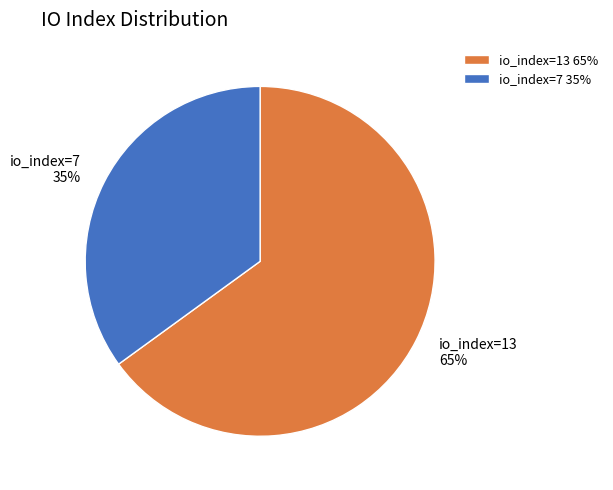

Do io_index=13 and io_index=7 together represent more than half of the pie?

Yes